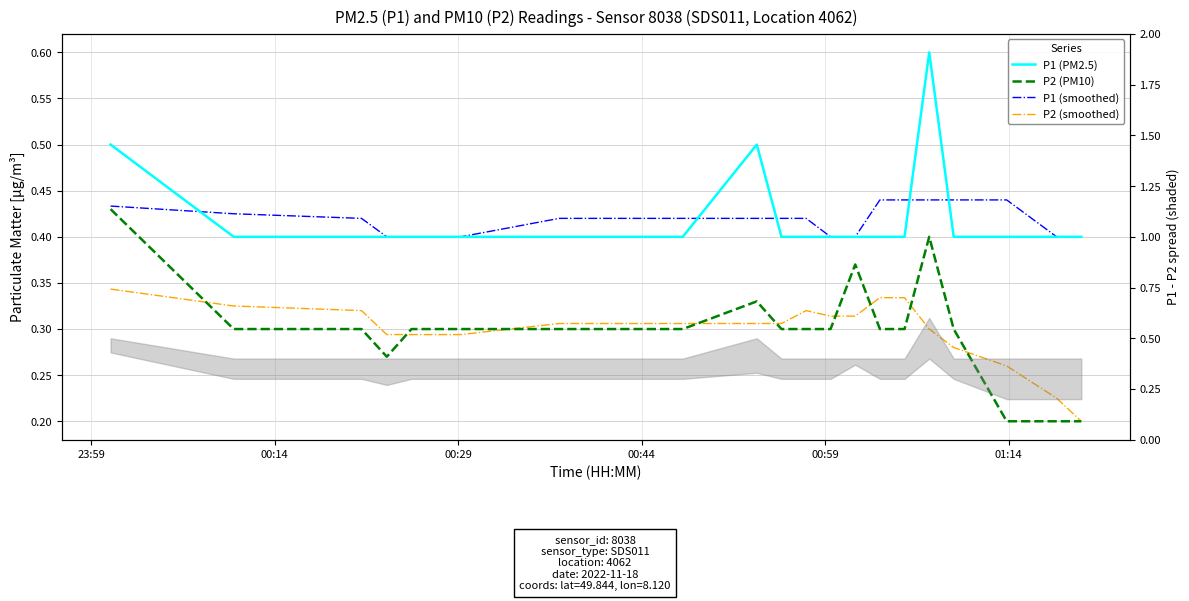

Does the chart have visible grid lines?

Yes